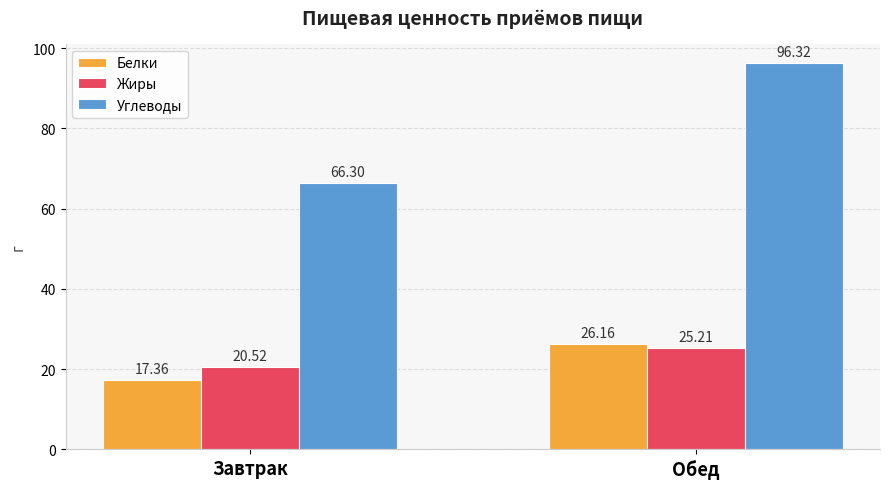

Is the value of Углеводы at Обед greater than the value of Белки at Завтрак?

Yes